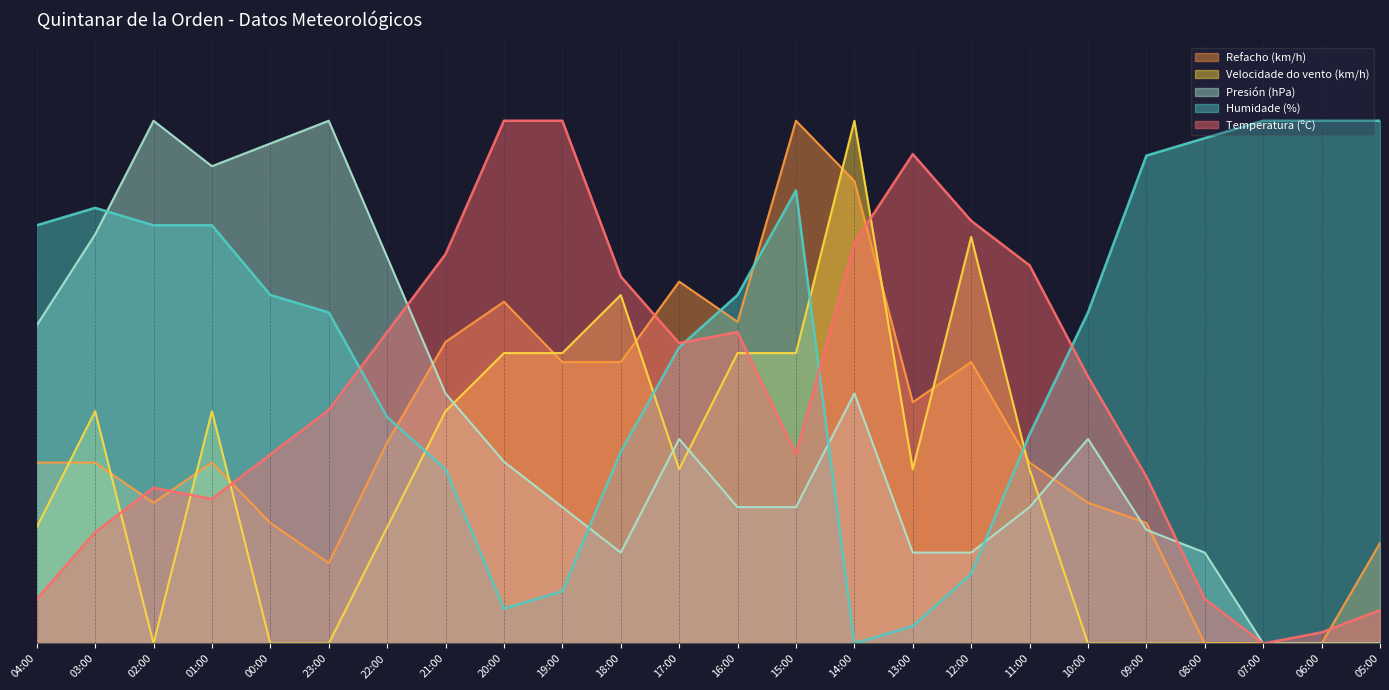

The value of Humidade (%) at 13:00 is 2.1. True or false?

False